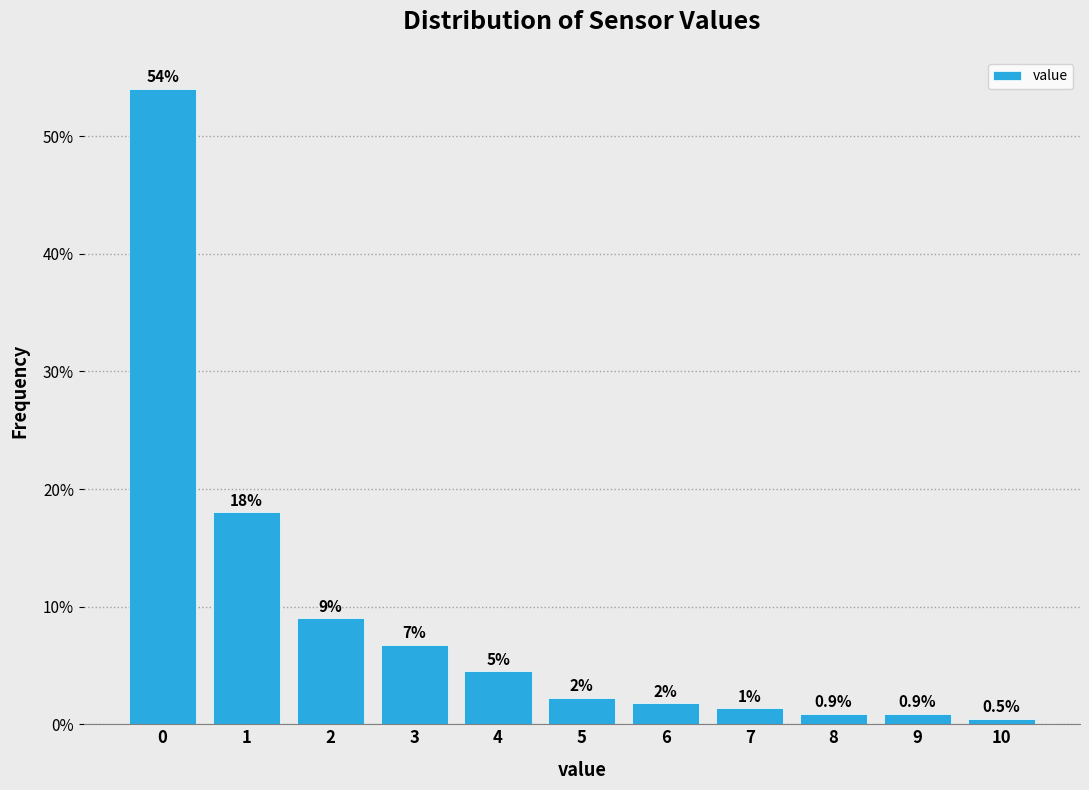

What is the maximum value shown in the chart?

54.1